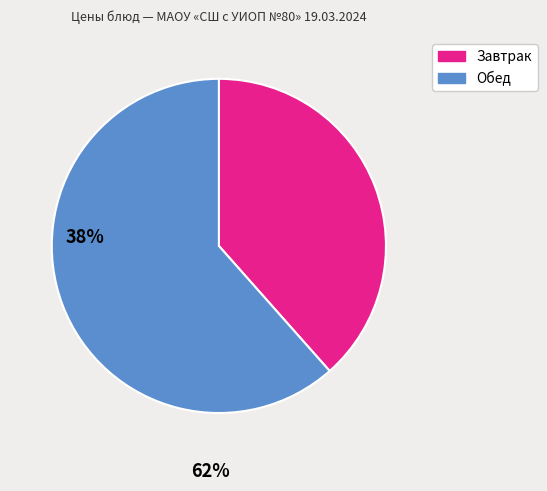

Is there a majority slice in this chart?

Yes